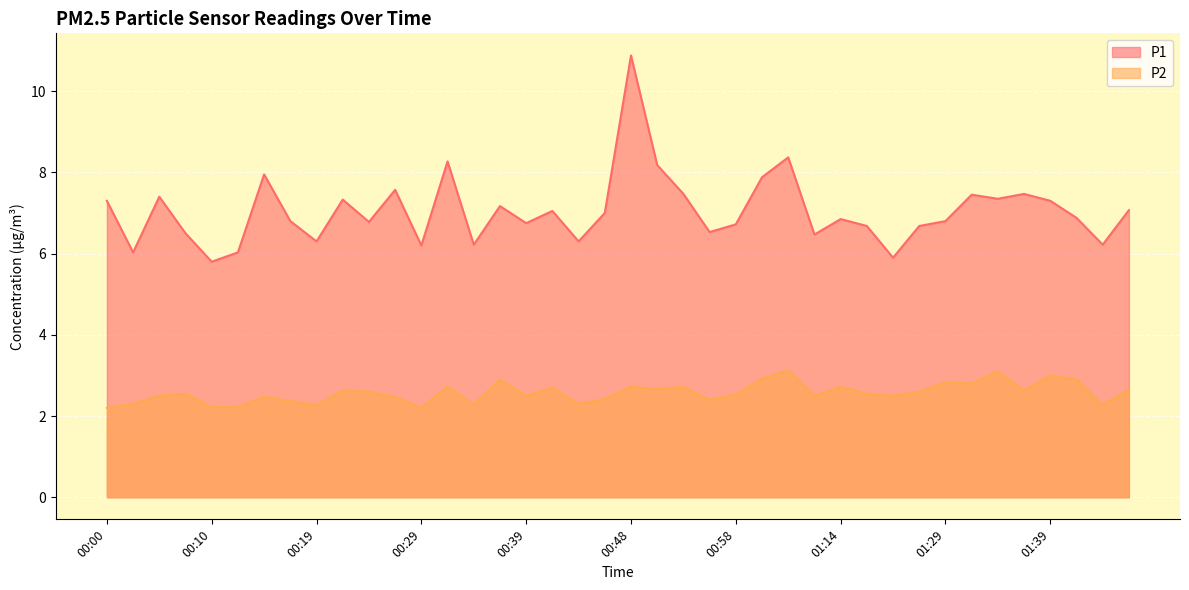

Which series has the widest spread of values?

P1